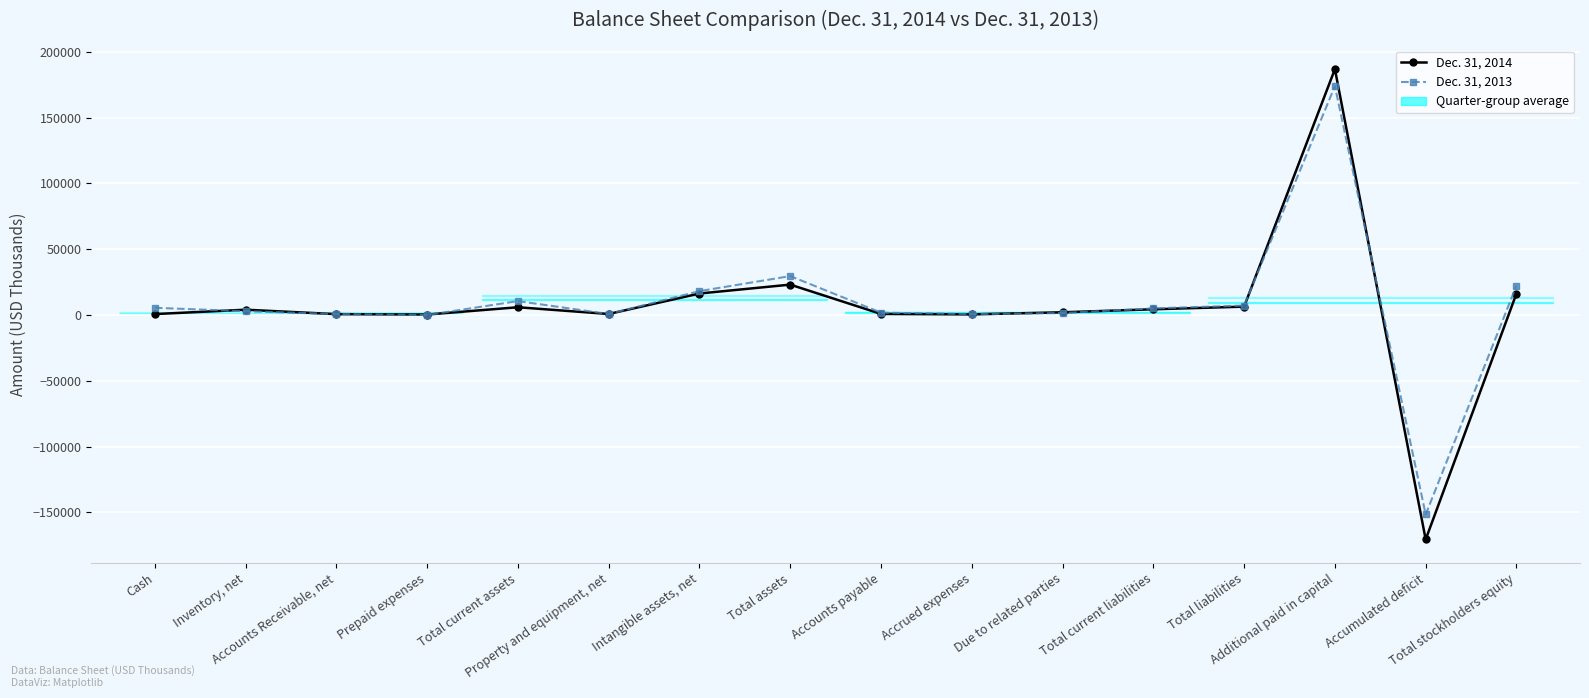

Does the chart display data point markers on the line(s)?

Yes